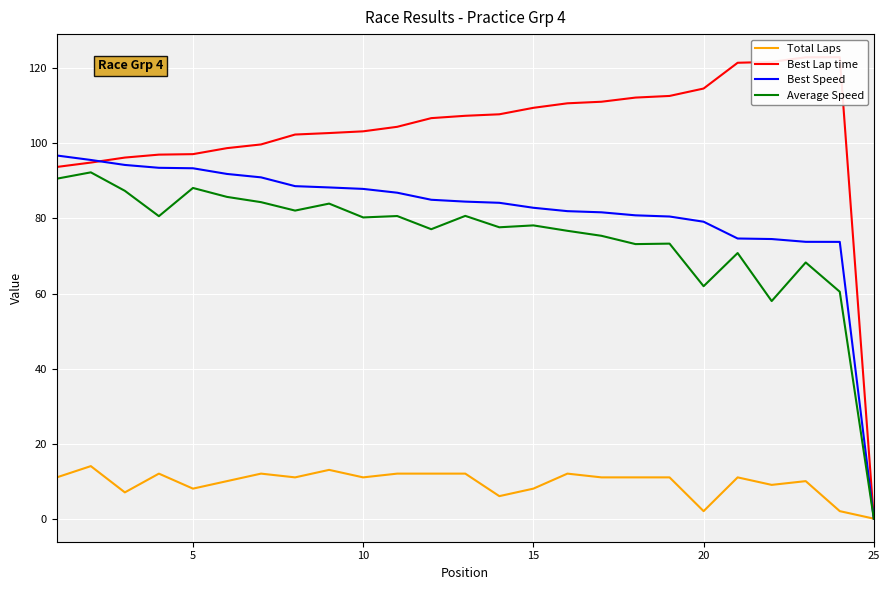

What is the maximum value for Best Lap time?

123.0